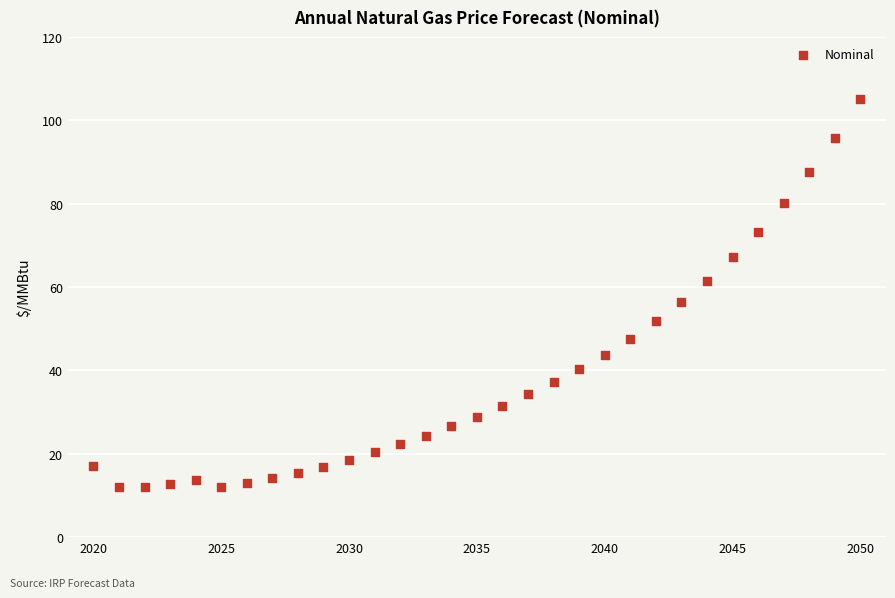

What is the range of X values (max minus min)?

30.0